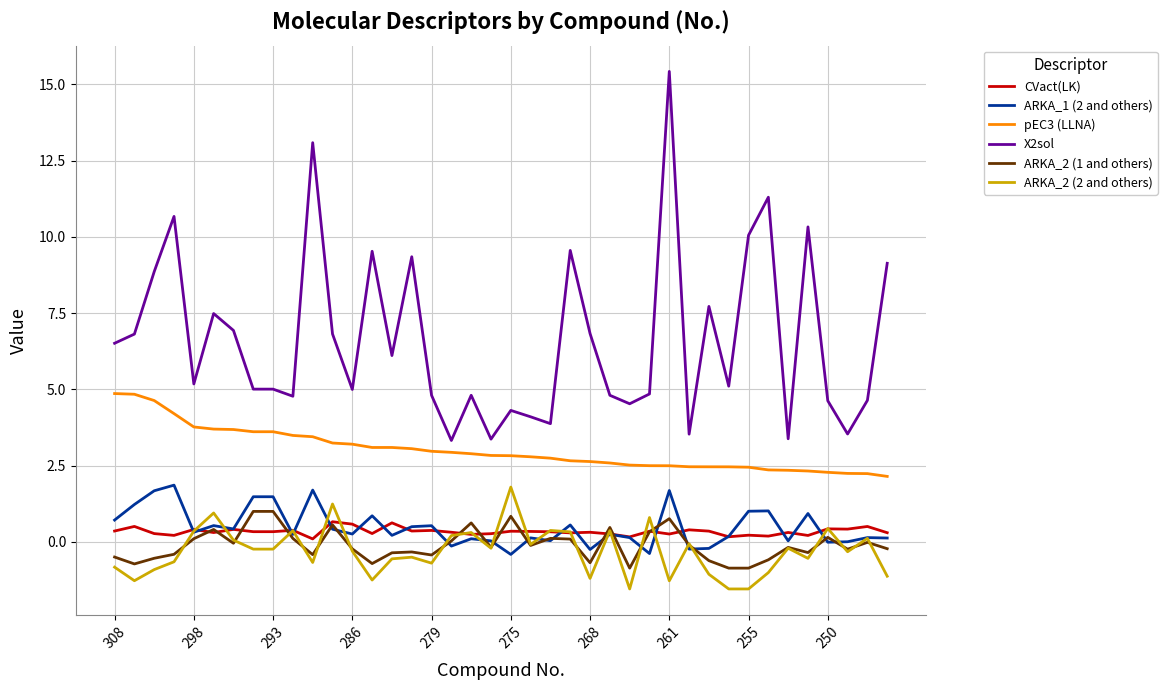

What is the maximum value shown in the chart?

15.4